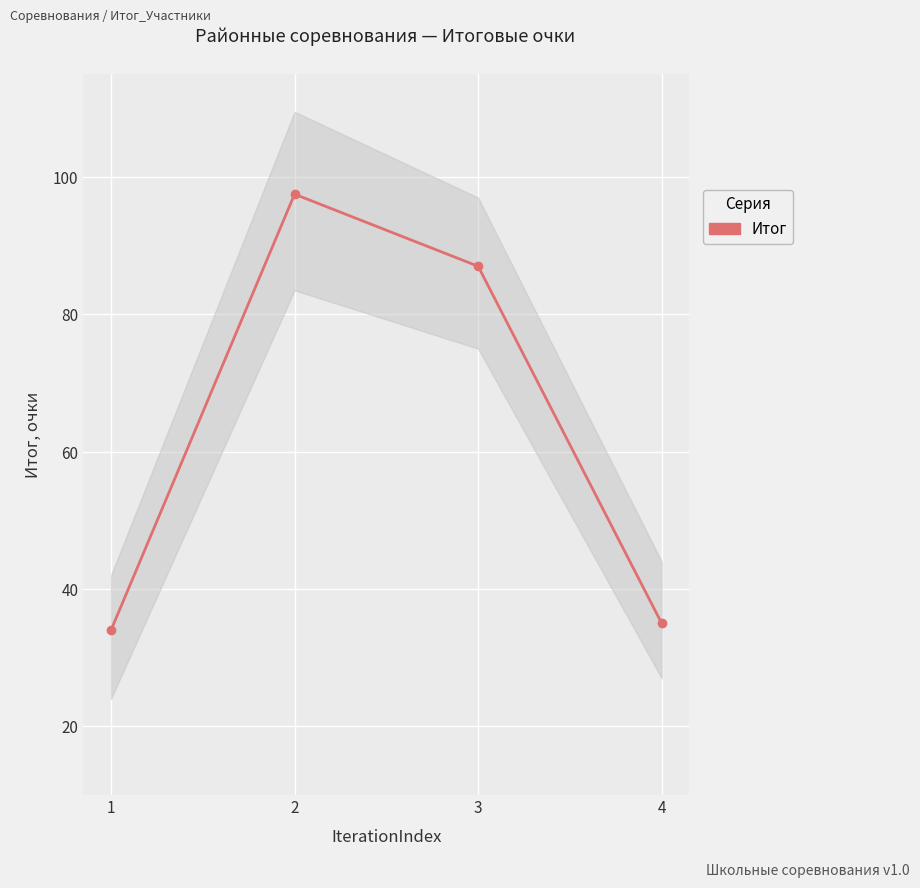

What is the sum of all values?

253.5